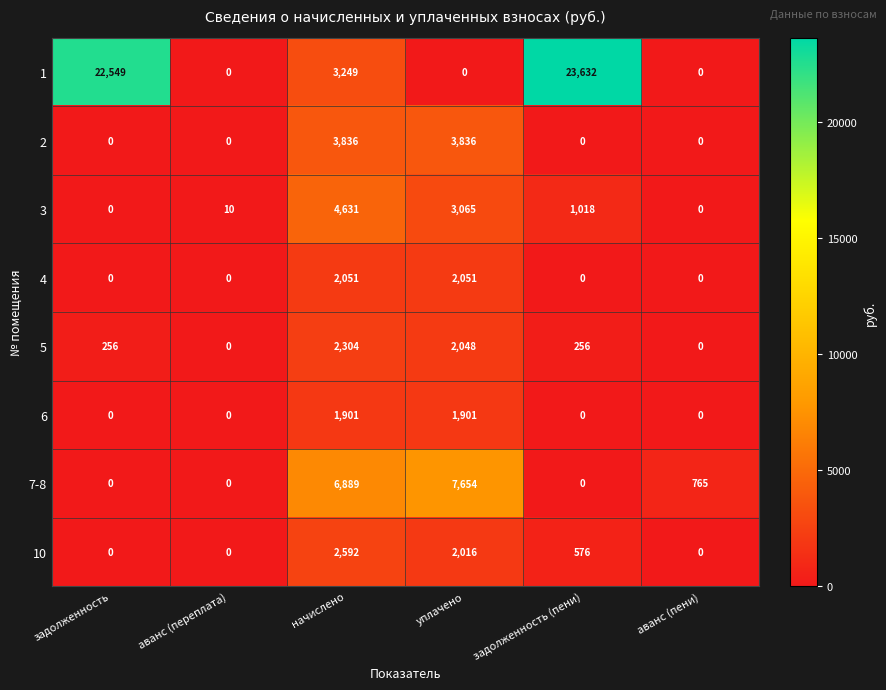

What is the greatest value displayed?

23632